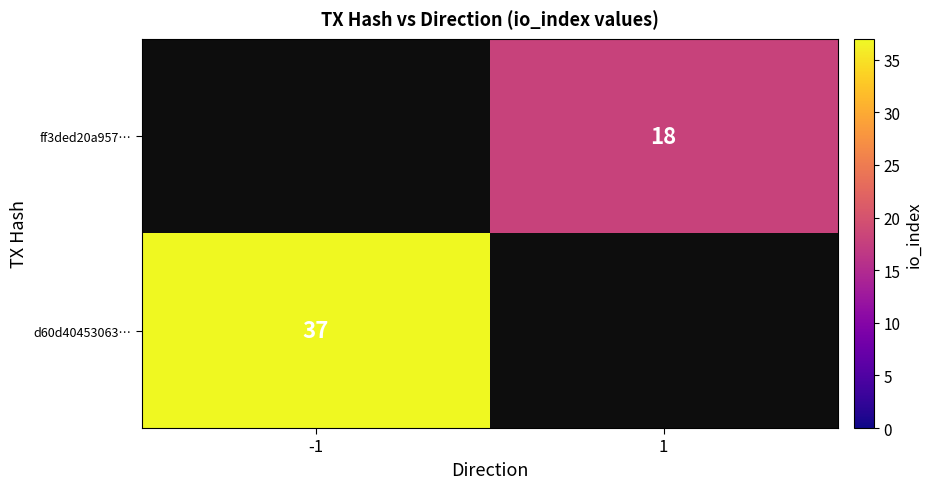

Is it true that ff3ded20a957… equals 11 at 1?

False